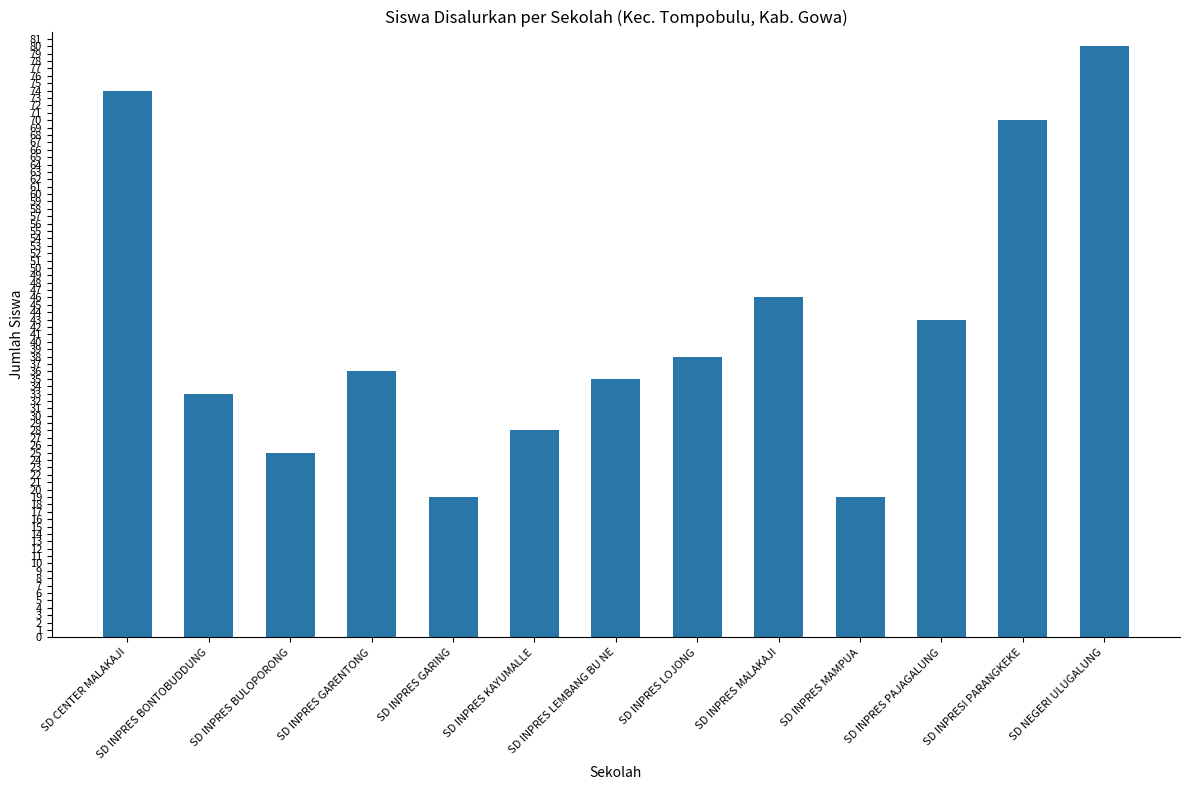

What is the sum of the values at SD INPRES BONTOBUDDUNG and SD INPRES BULOPORONG?

58